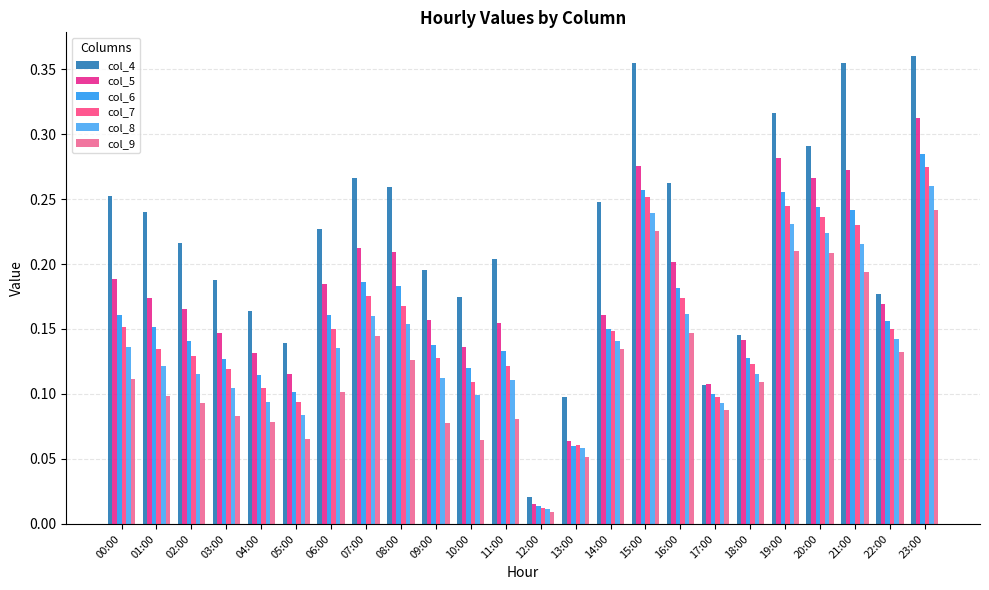

Is it true that col_6 equals 0.3 at 15:00?

True